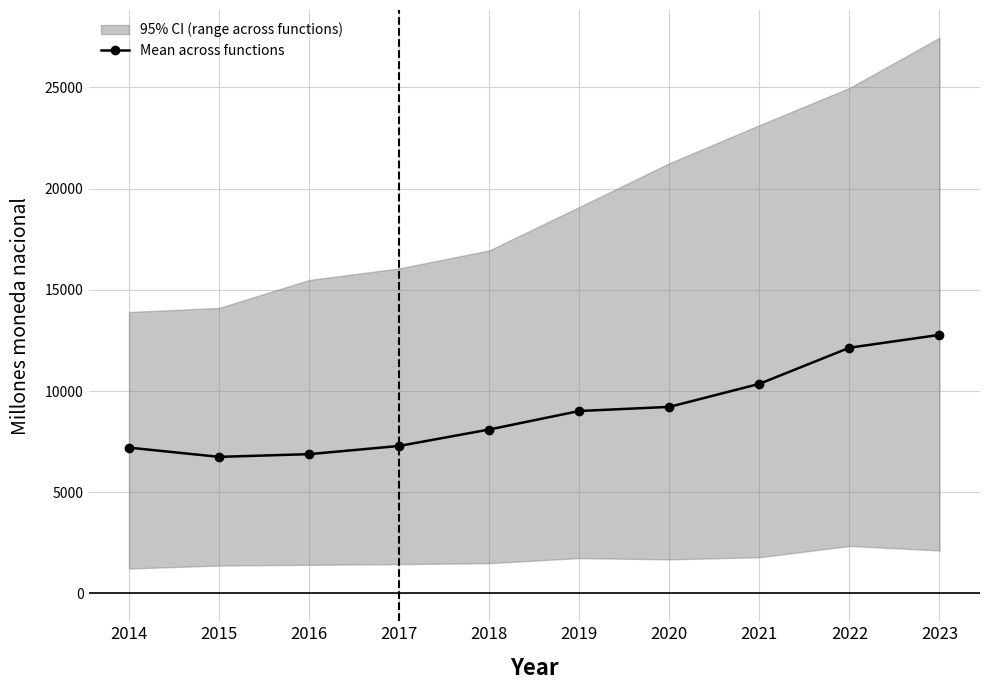

Reading right to left, extract all data points from this chart.

12773.4	12137.8	10354.0	9215.6	9012.3	8098.5	7286.3	6880.8	6747.1	7203.1